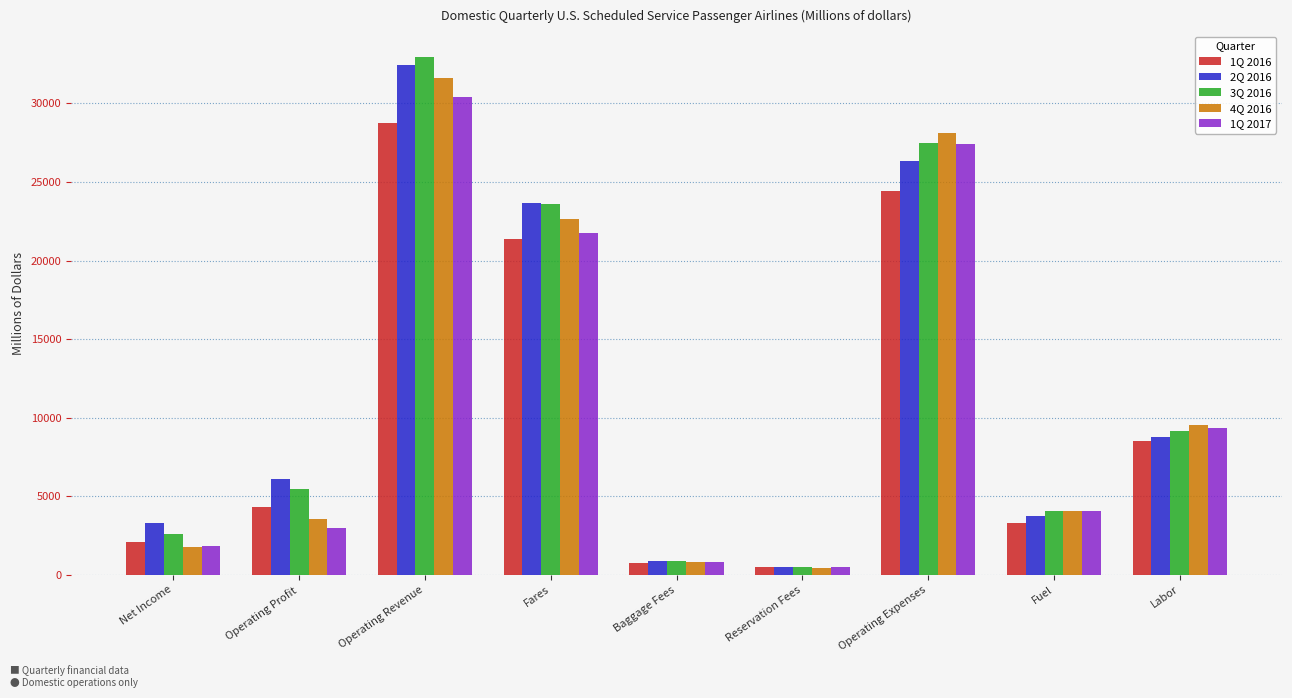

How many values in the 1Q 2016 series exceed 4292?

5